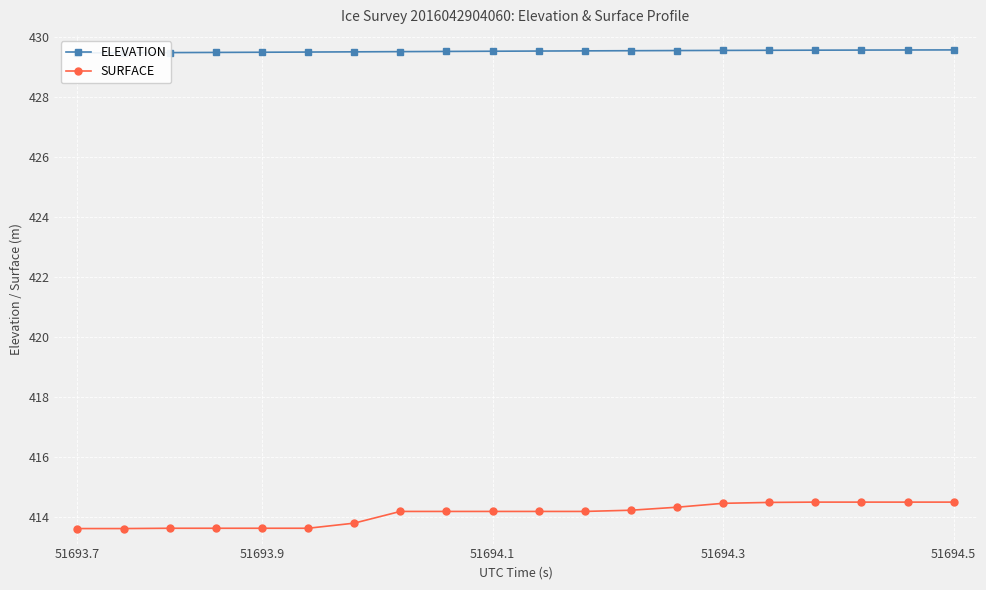

What is the difference between the highest and lowest values at 16?

15.0